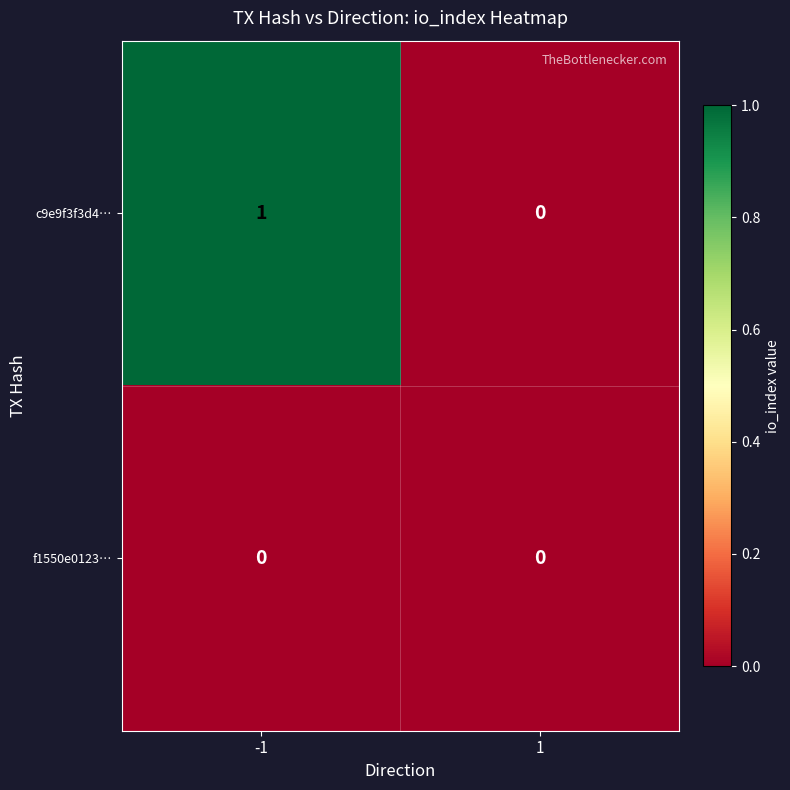

List the series in order of their peak value, highest first.

c9e9f3f3d4…, f1550e0123…